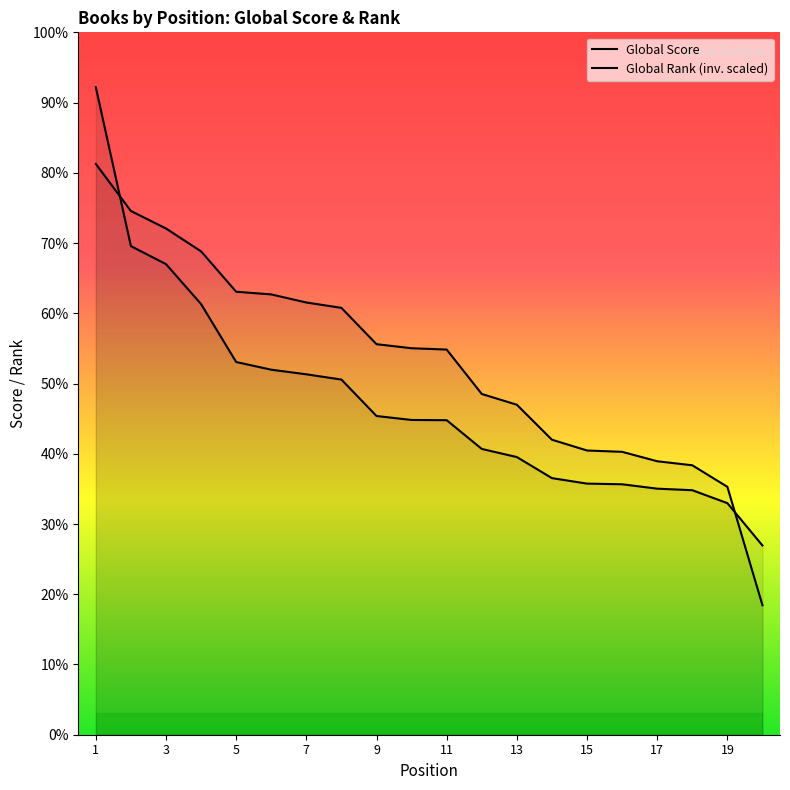

Which series has the largest range (max minus min)?

Global Score